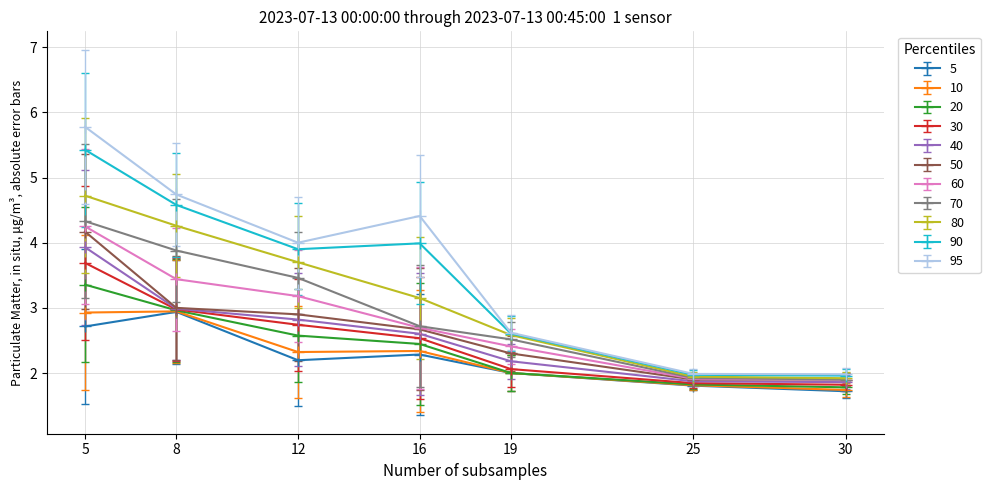

How many categories are shown in the chart?

7